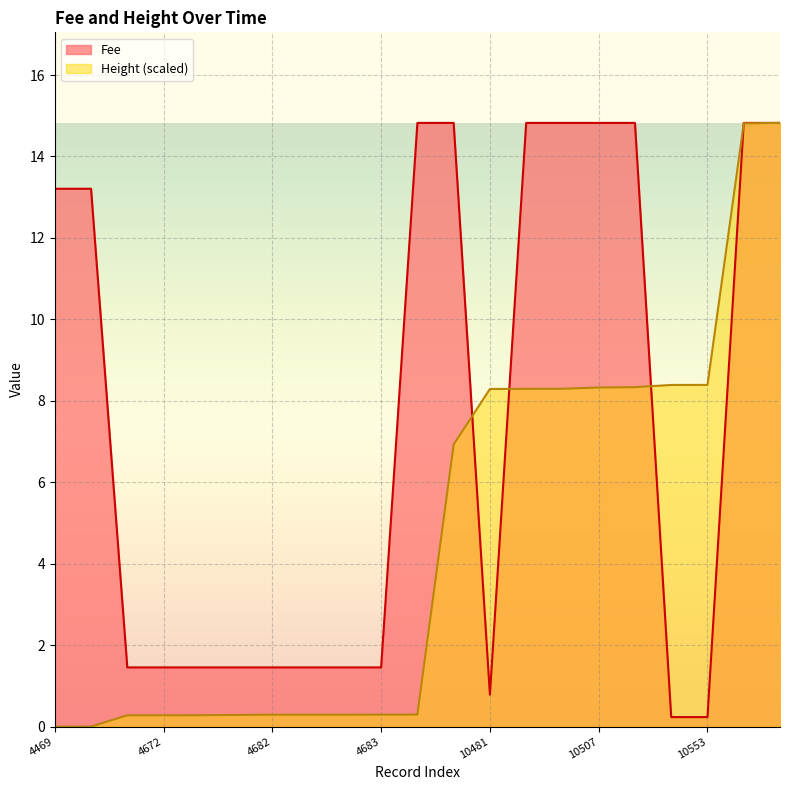

Which series has the largest total across all categories?

Fee